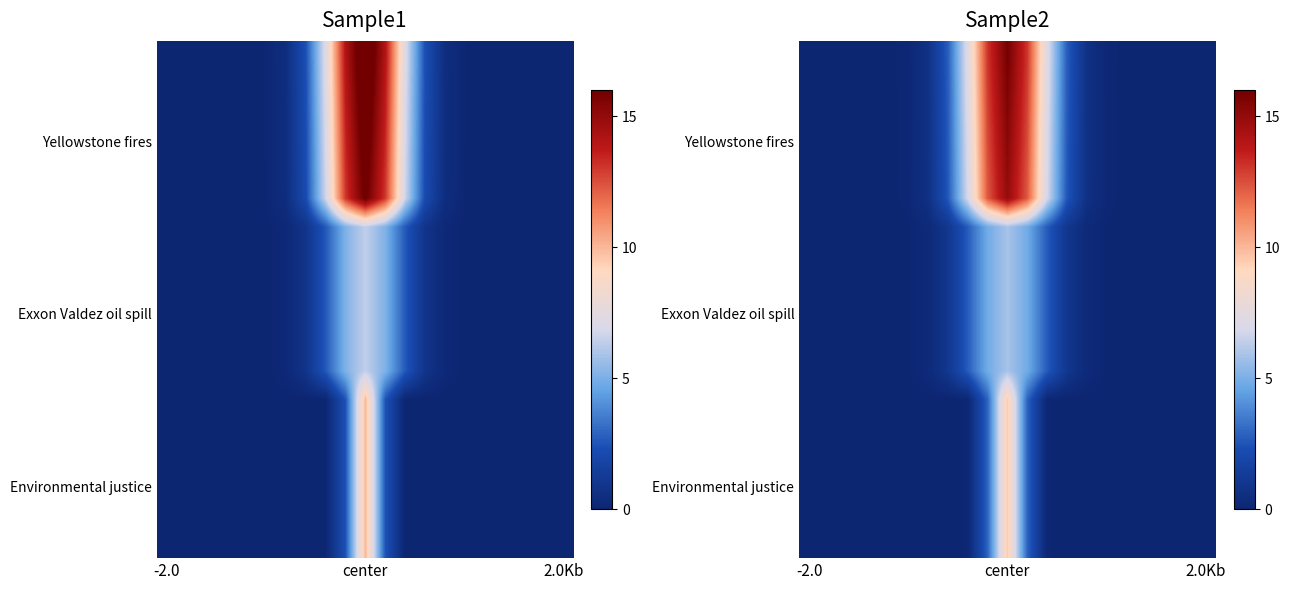

What is the greatest value displayed?

15.9